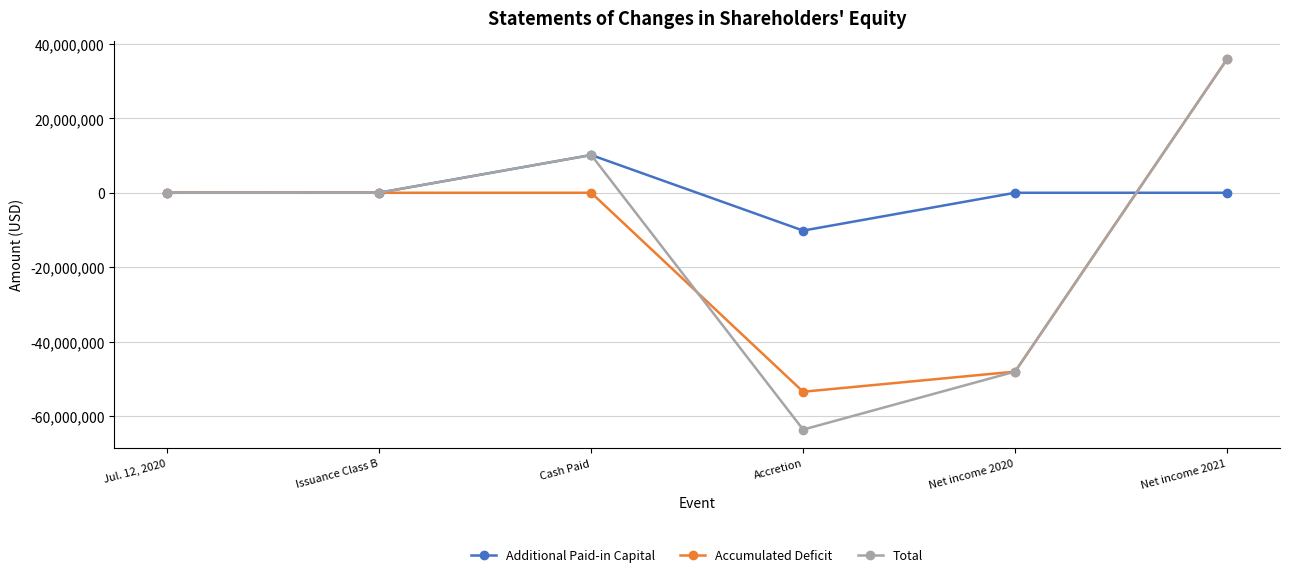

How many lines are shown in the chart?

3